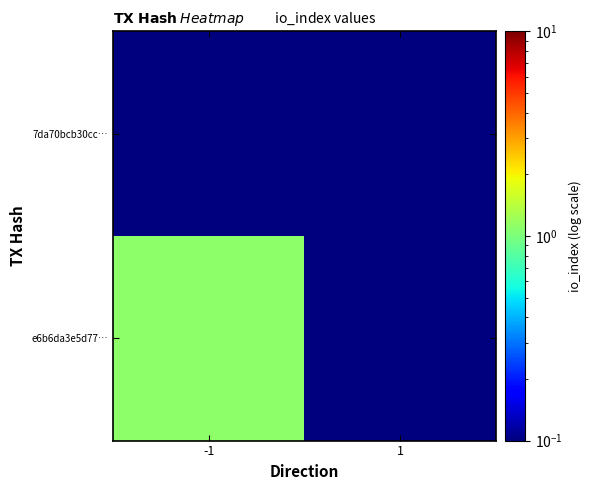

Rank the series by their maximum value, from highest to lowest.

e6b6da3e5d77…, 7da70bcb30cc…